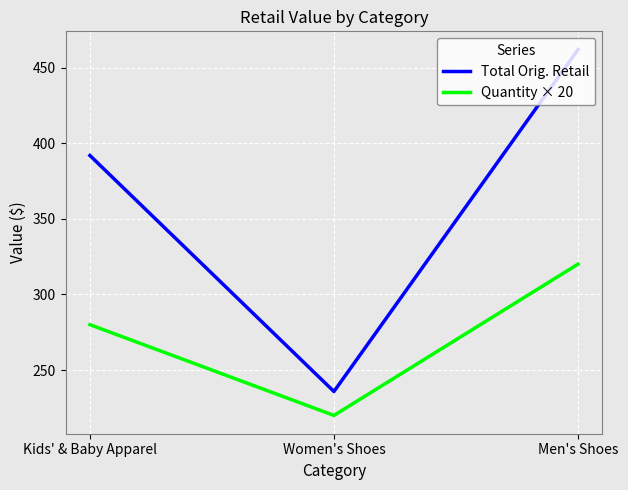

What is the difference between the maximum and minimum values in the Total Orig. Retail series?

226.0